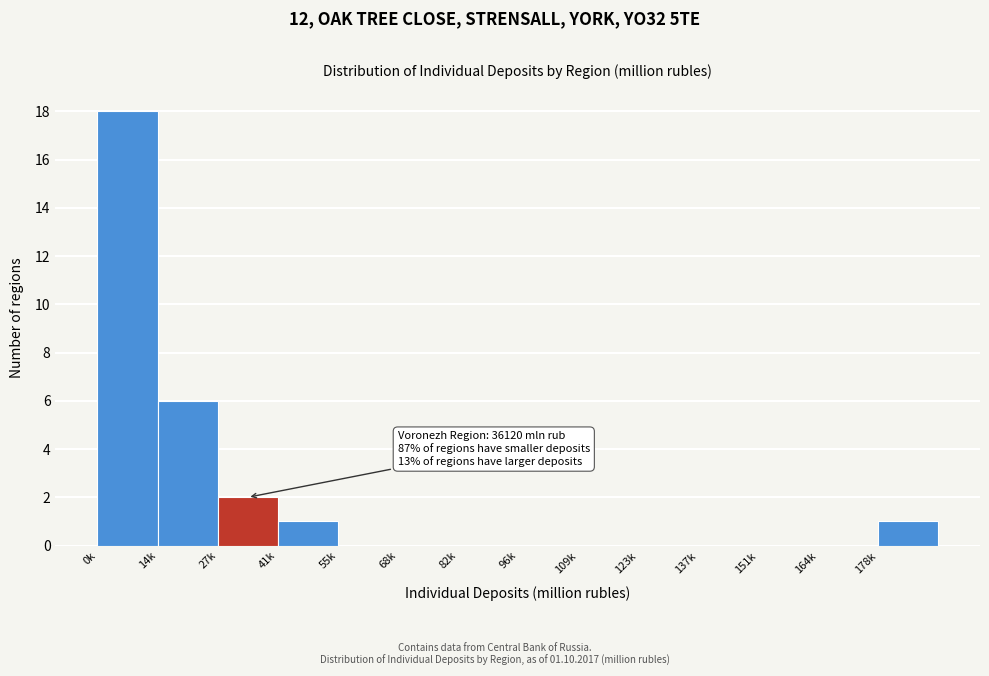

Reading left to right, what are all the values shown in this chart?

0k=18	14k=6	27k=2	41k=1	55k=0	68k=0	82k=0	96k=0	109k=0	123k=0	137k=0	151k=0	164k=0	178k=1